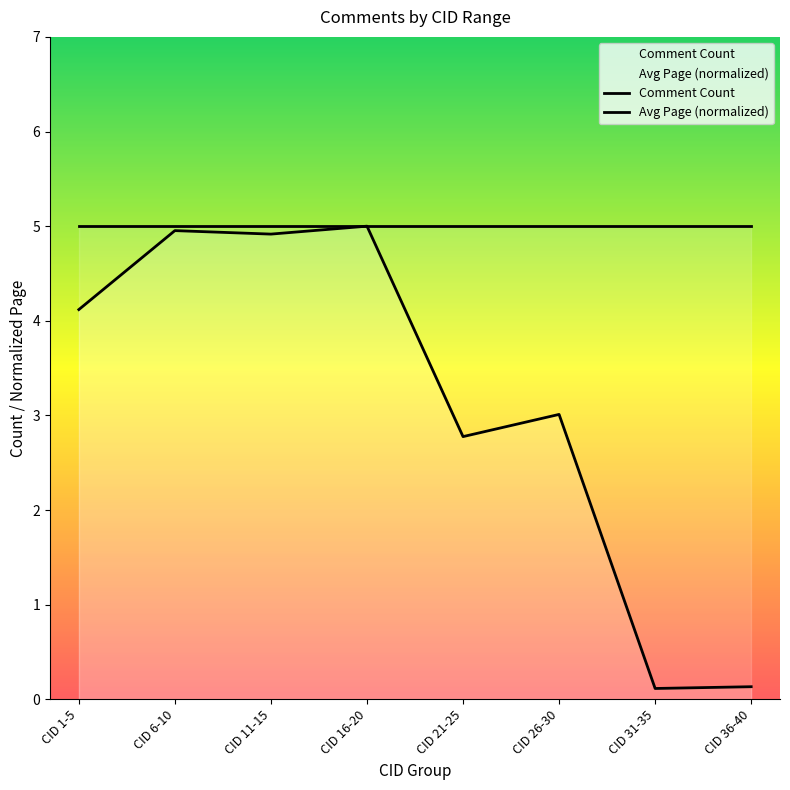

Reading right to left, list all the values displayed in this chart.

Comment Count: 5.0	5.0	5.0	5.0	5.0	5.0	5.0	5.0
Avg Page (normalized): 0.1	0.1	3.0	2.8	5.0	4.9	5.0	4.1